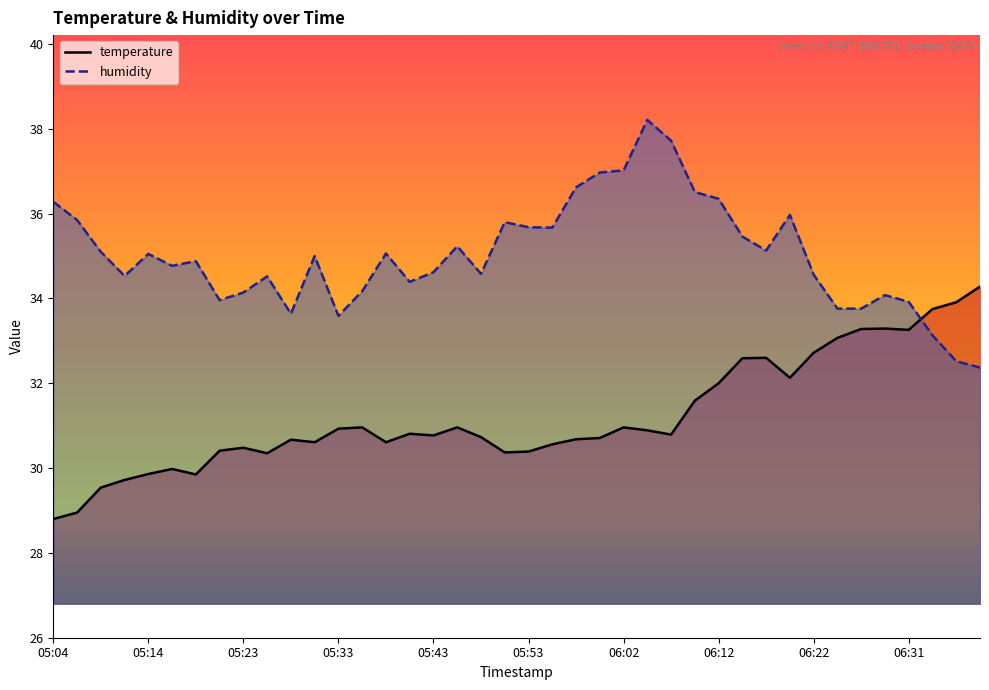

Does the chart display data point markers on the line(s)?

No